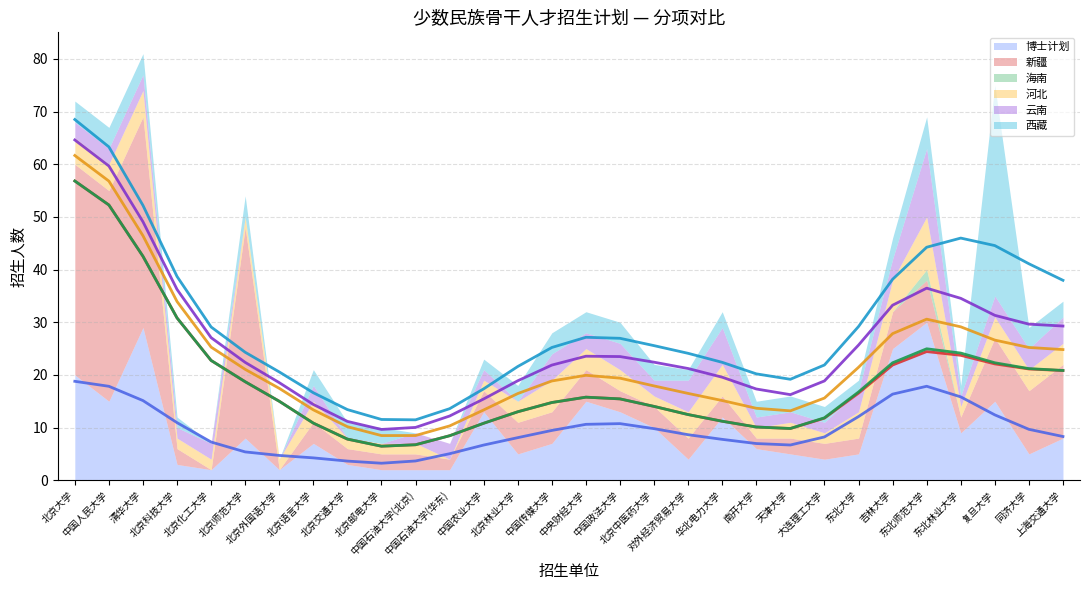

List the labels in order of 博士计划 (趋势) value, largest first.

北京大学, 东北师范大学, 中国人民大学, 吉林大学, 东北林业大学, 清华大学, 复旦大学, 东北大学, 北京科技大学, 中国政法大学, 中央财经大学, 北京中医药大学, 同济大学, 中国传媒大学, 对外经济贸易大学, 上海交通大学, 大连理工大学, 北京林业大学, 华北电力大学, 北京化工大学, 南开大学, 天津大学, 中国农业大学, 北京师范大学, 中国石油大学(华东), 北京外国语大学, 北京语言大学, 中国石油大学(北京), 北京交通大学, 北京邮电大学